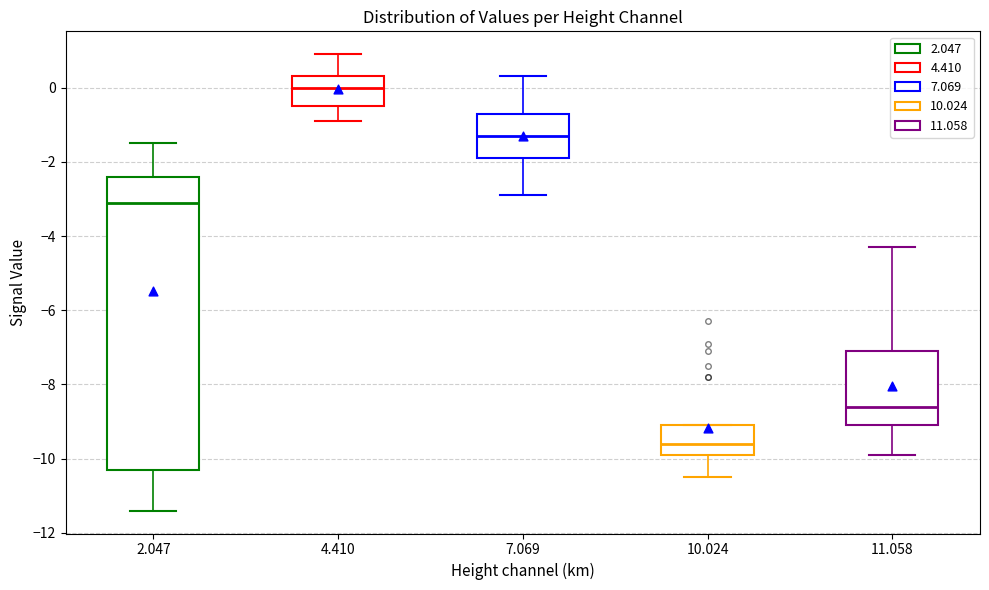

Where is the upper edge of the box at x = 7.069 on the y-axis? The values are not printed on the chart, so give them approximately, as read against the axis.

-0.6